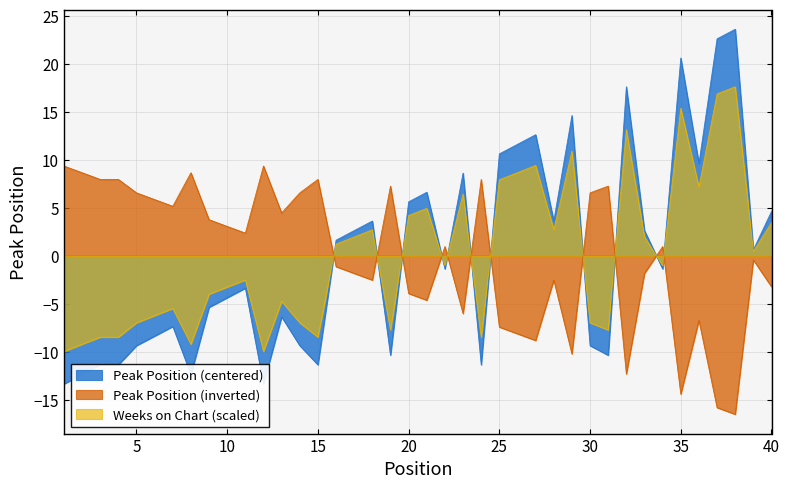

How many categories are shown in the chart?

40